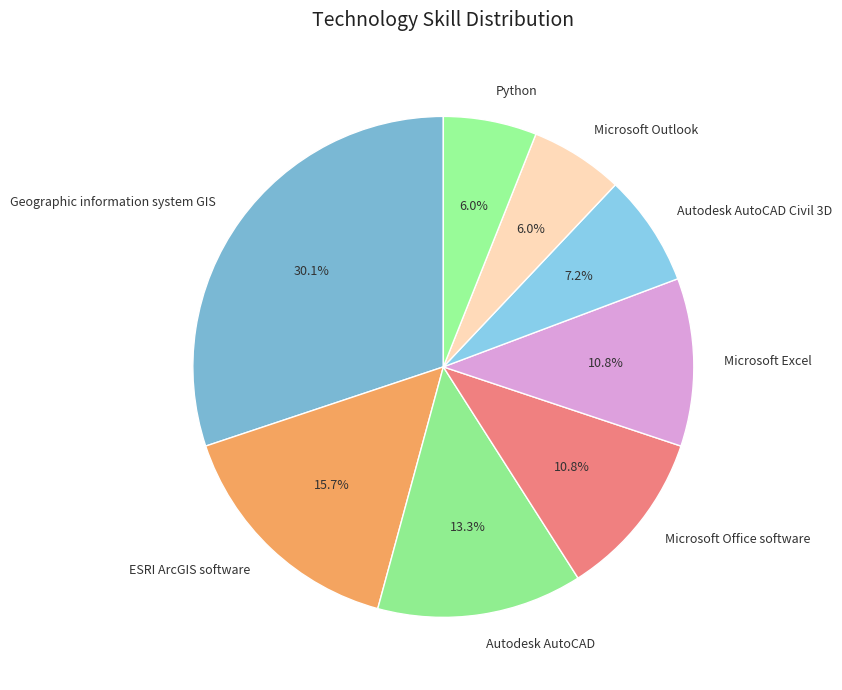

To the nearest percent, what percentage of the pie is Microsoft Excel?

11%